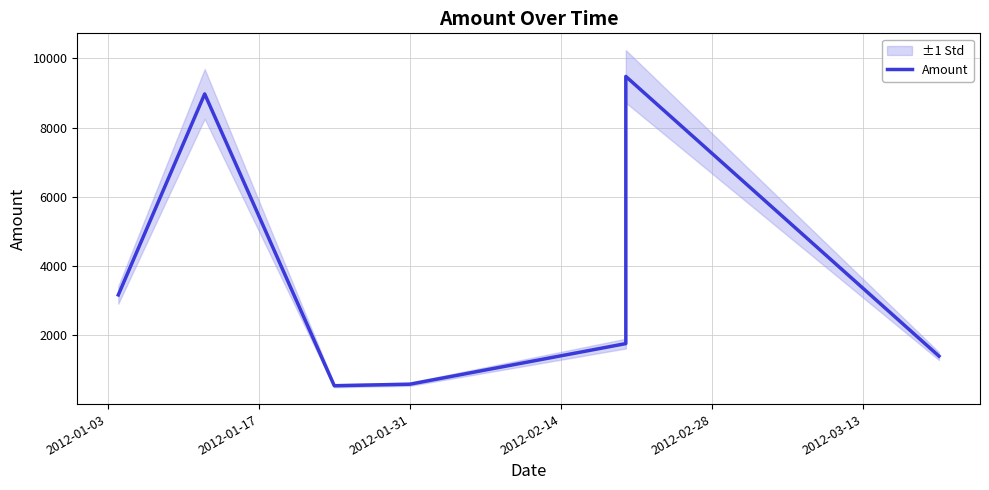

What is the average value?

3700.2